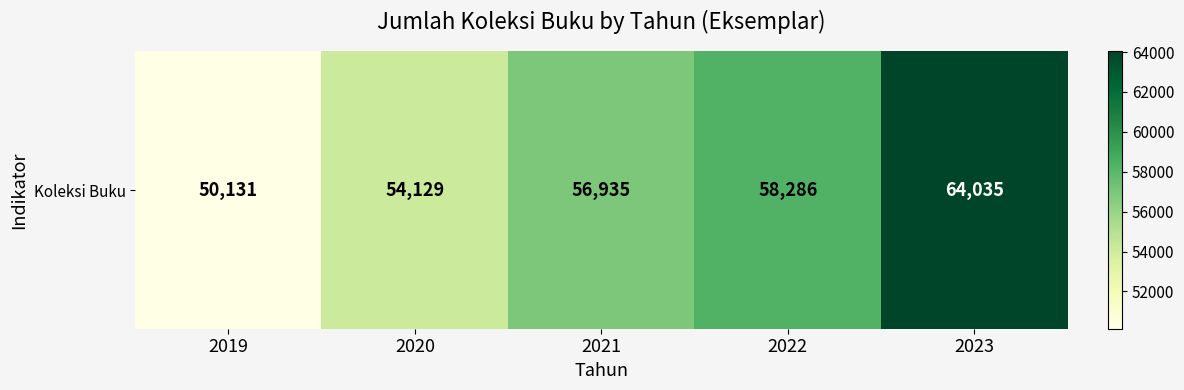

Is it true that the value at 2023 is 64035?

True